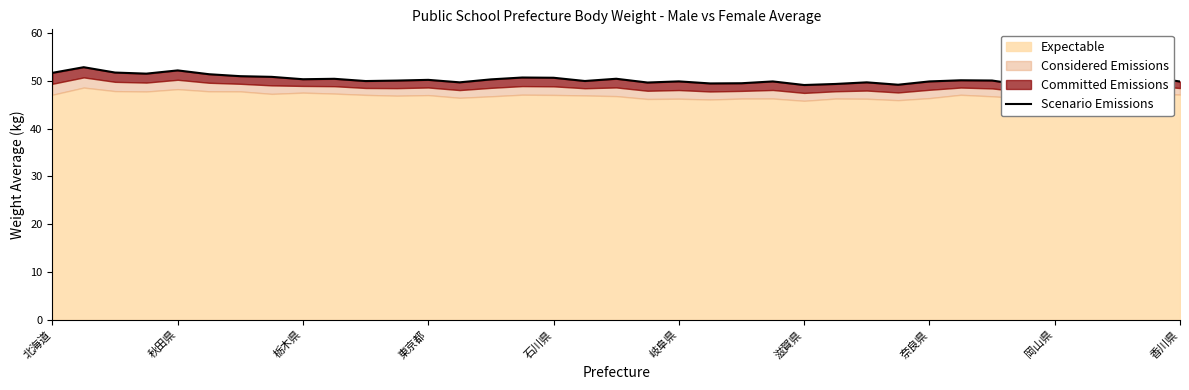

How many interior local peaks (higher than both neighbors) does the data have?

12